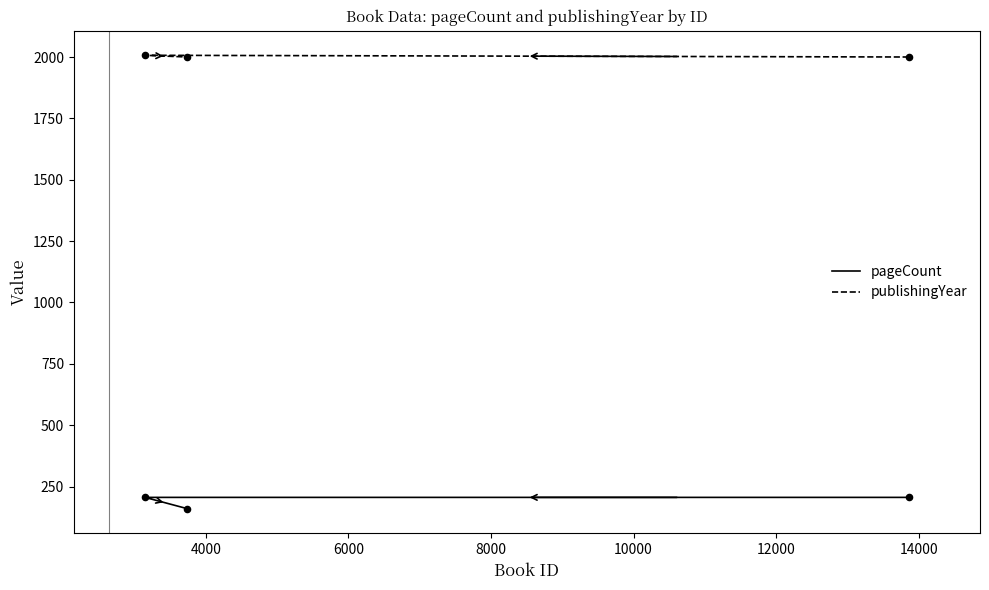

At how many categories does at least one series exceed 1769?

3